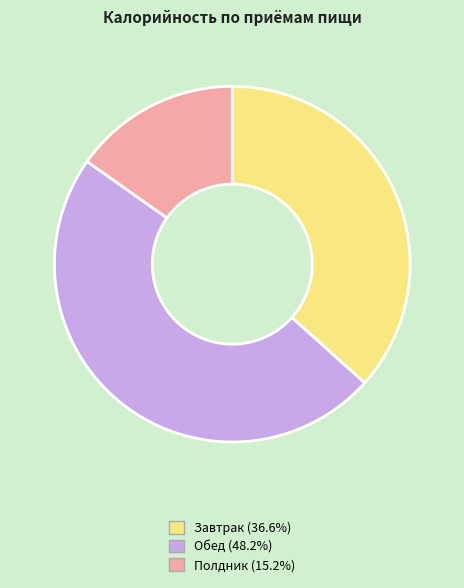

Rank the categories by value from highest to lowest.

Обед, Завтрак, Полдник